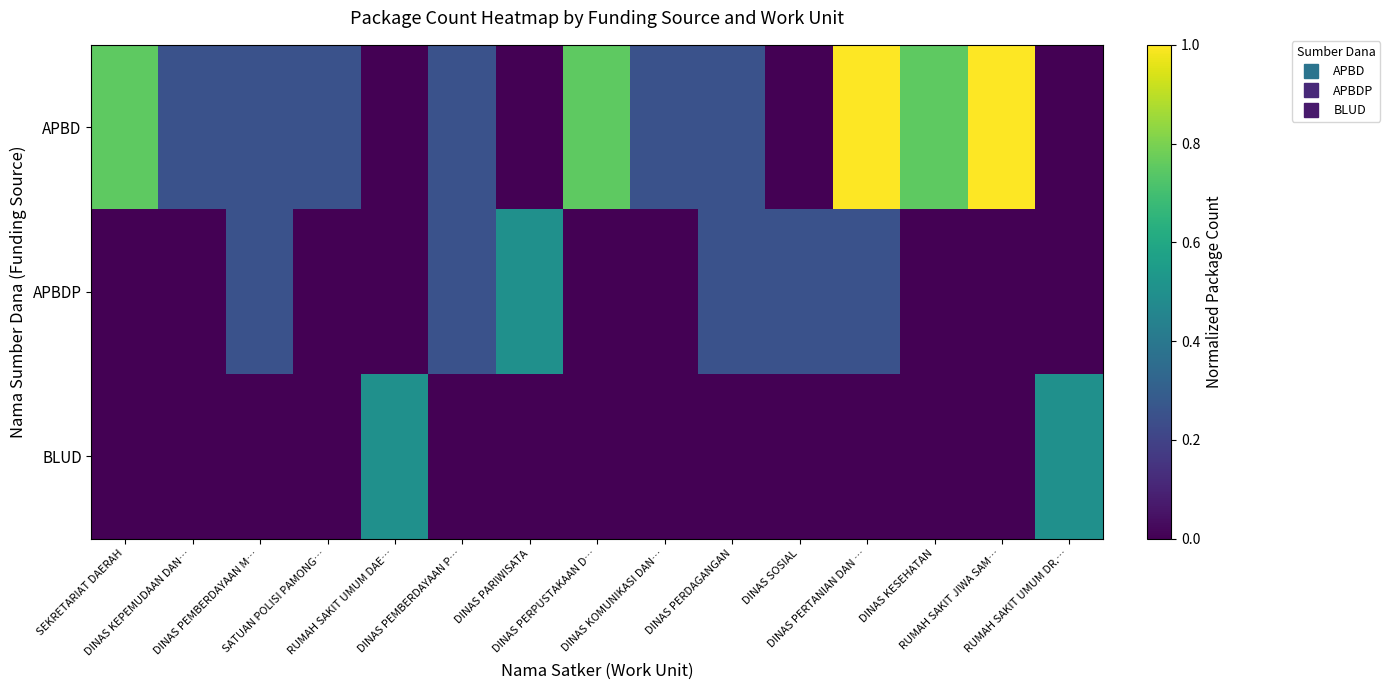

Between DINAS KOMUNIKASI DAN… and SEKRETARIAT DAERAH, which is larger?

SEKRETARIAT DAERAH